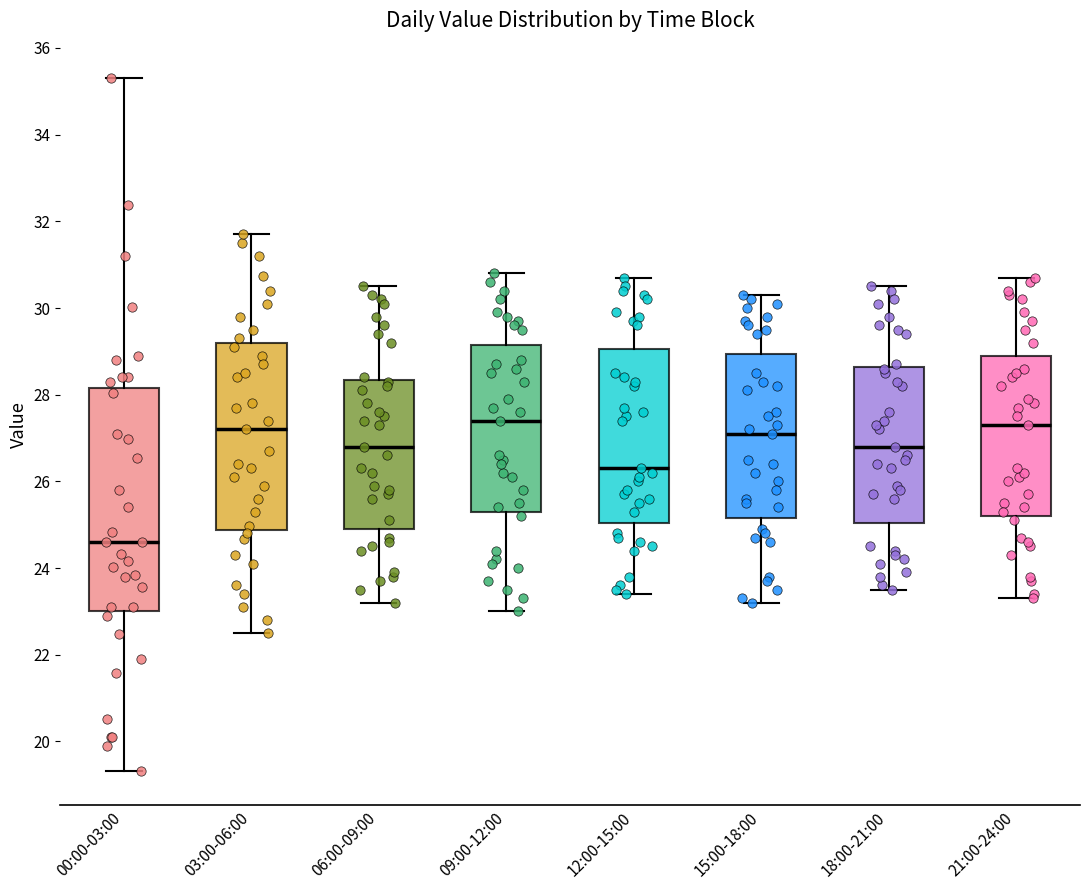

Reading left to right, read every box against the y-axis: the position of its median line, the range the box covers, and the ends of its whiskers. The values are not printed on the chart, so give them approximately, as read against the axis.

00:00-03:00: median 24.6, box 23.0 to 28.2, whiskers 19.4 to 35.4
03:00-06:00: median 27.2, box 24.8 to 29.2, whiskers 22.6 to 31.8
06:00-09:00: median 26.8, box 25.0 to 28.4, whiskers 23.2 to 30.6
09:00-12:00: median 27.4, box 25.4 to 29.2, whiskers 23.0 to 30.8
12:00-15:00: median 26.4, box 25.0 to 29.0, whiskers 23.4 to 30.8
15:00-18:00: median 27.2, box 25.2 to 29.0, whiskers 23.2 to 30.4
18:00-21:00: median 26.8, box 25.0 to 28.6, whiskers 23.6 to 30.6
21:00-24:00: median 27.4, box 25.2 to 29.0, whiskers 23.4 to 30.8